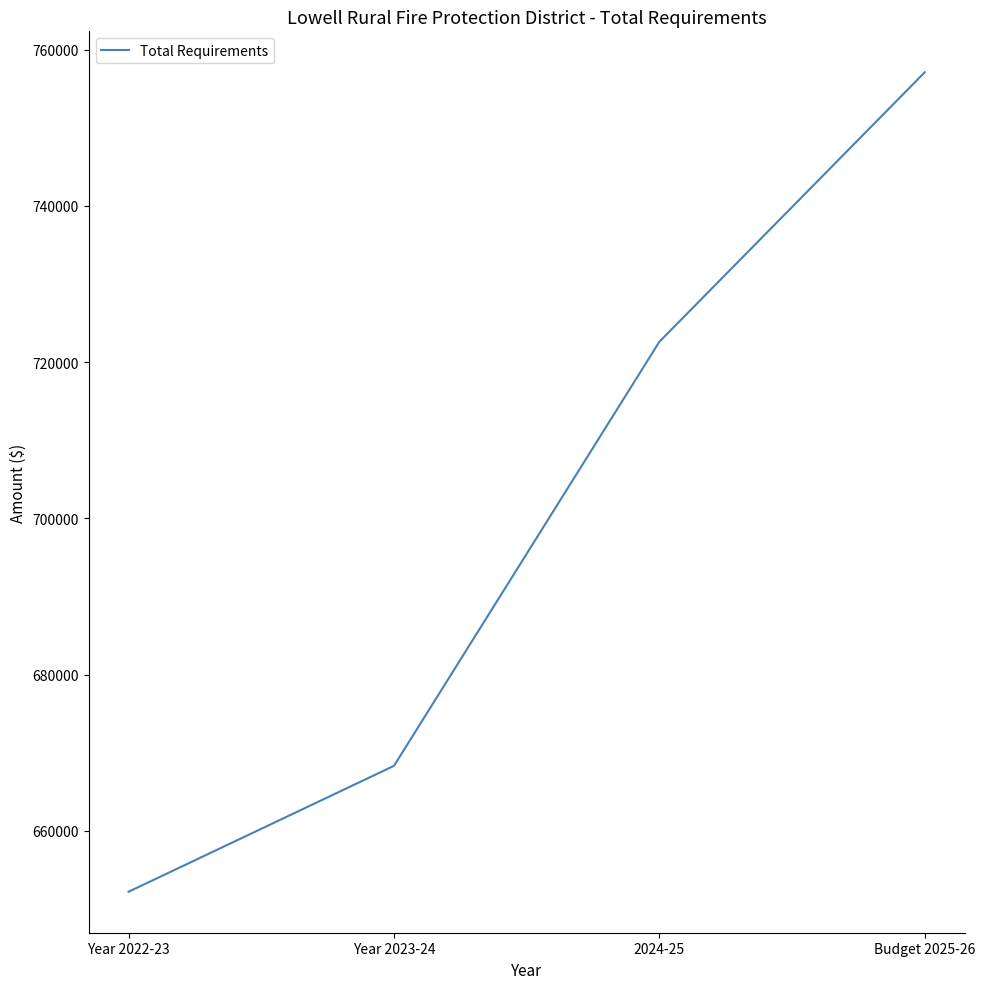

What is the sum of all values?

2800230.0